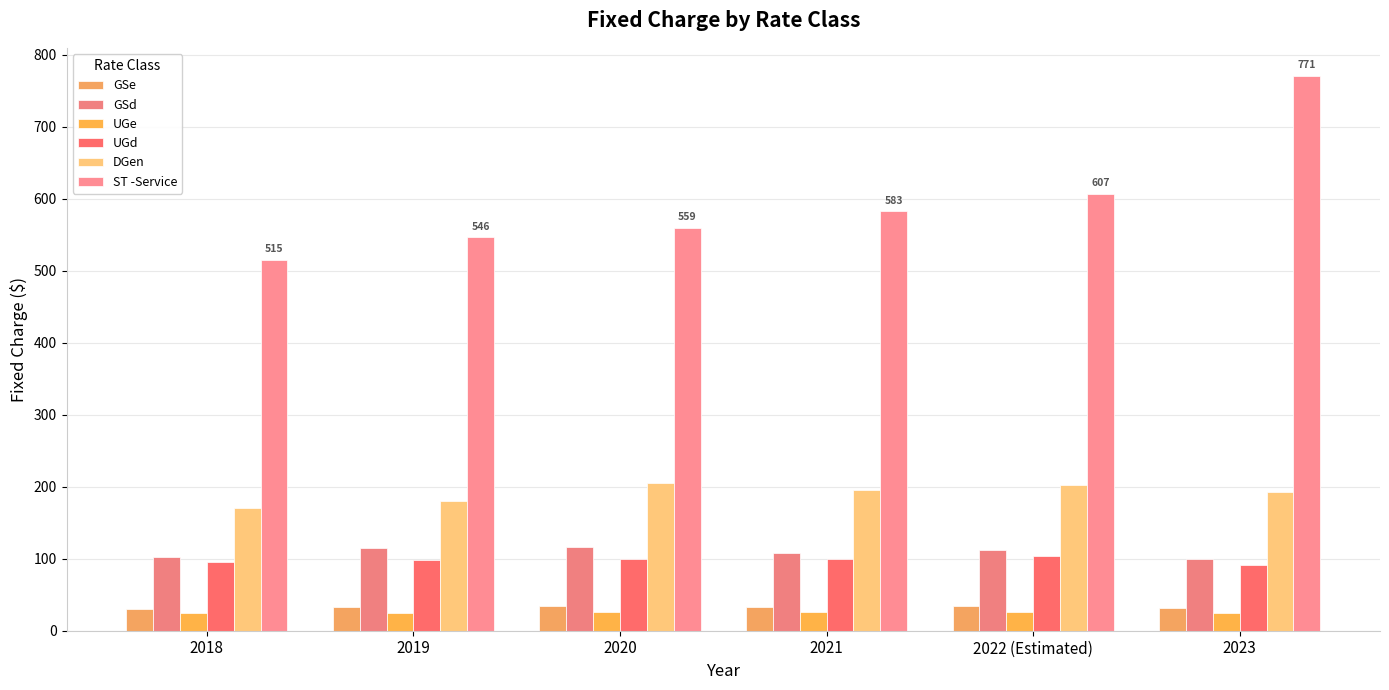

Is the value of DGen at 2019 greater than the value of ST -Service at 2021?

No